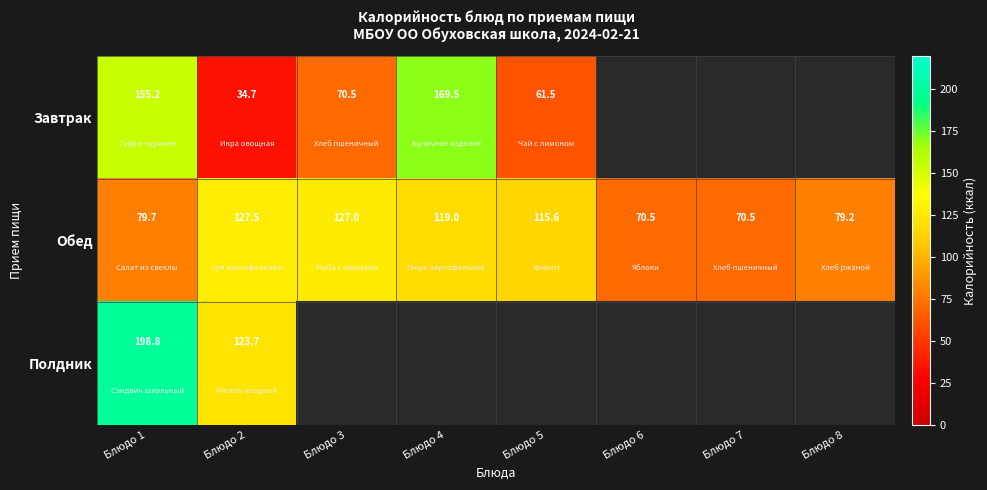

What is the highest value of the Обед series?

127.5